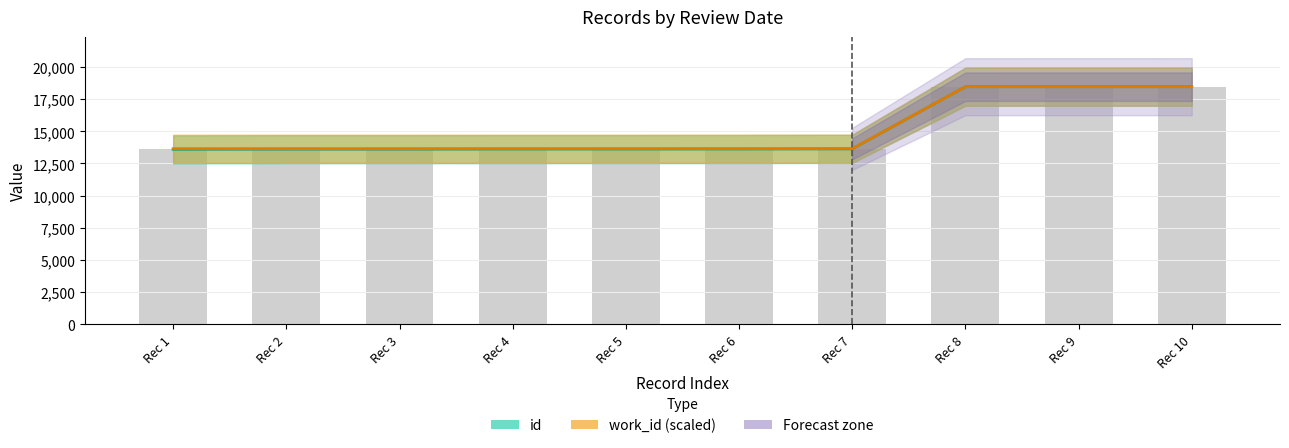

Are the bars horizontal?

No